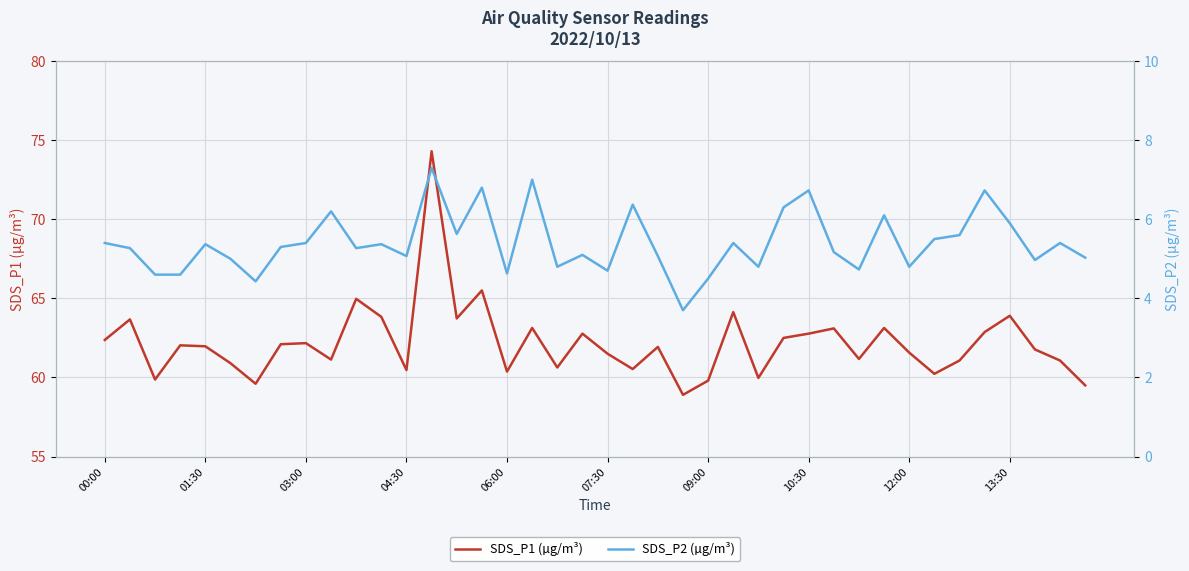

What is the highest value of the SDS_P1 (µg/m³) series?

74.3